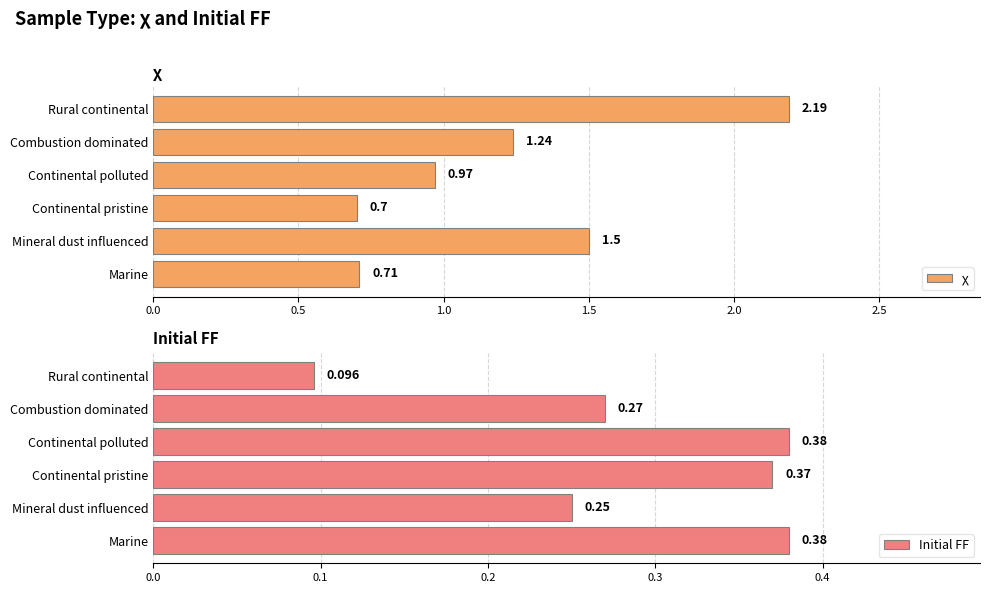

Which series has the widest spread of values?

χ